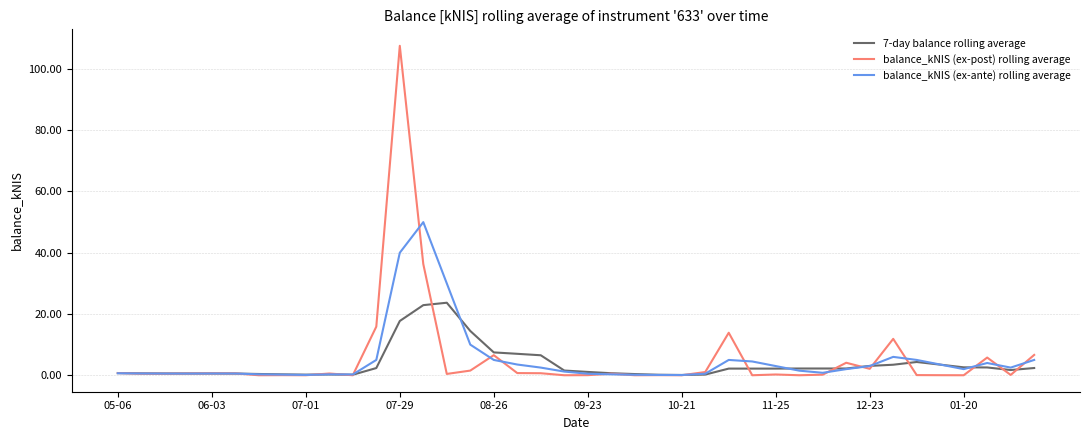

What is the difference between the second highest and second lowest values in the balance_kNIS (ex-post) rolling average series?

36.3